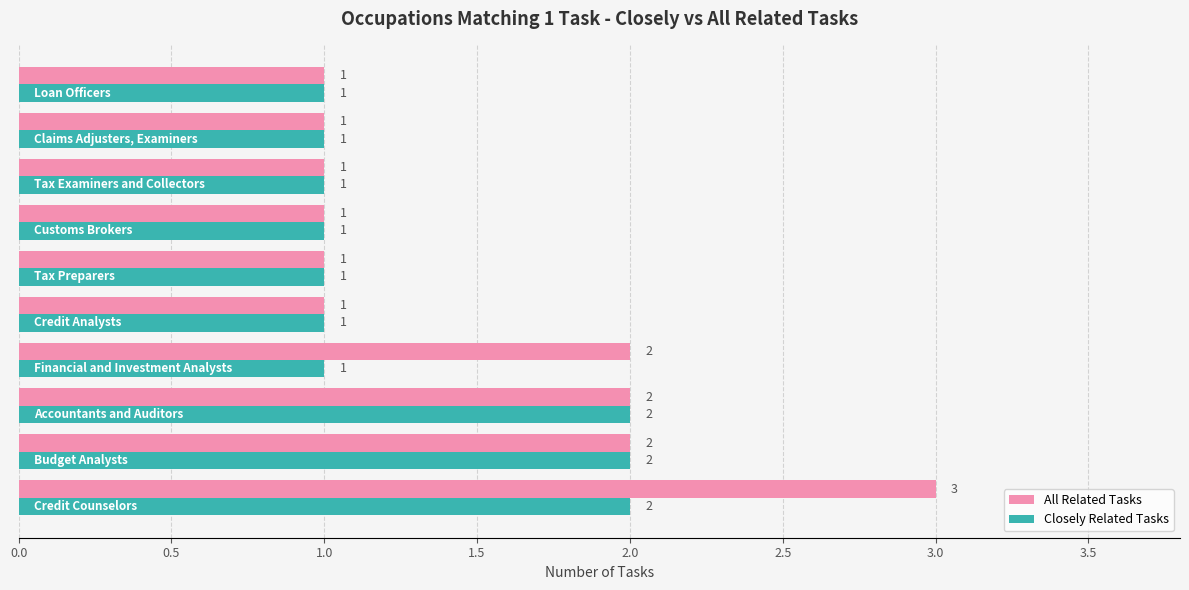

What is the sum of all Closely Related Tasks values?

13